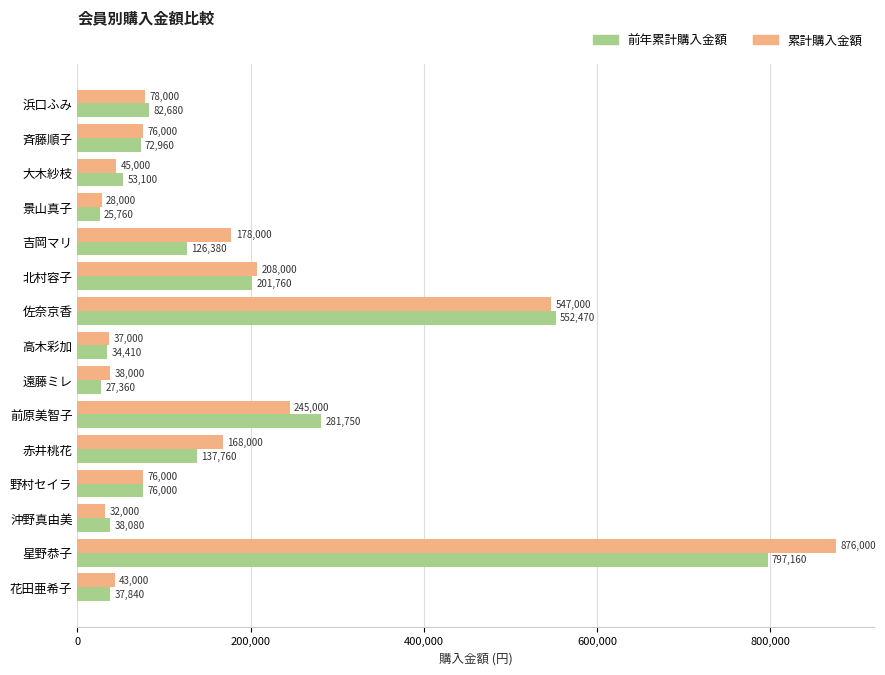

Rank the series by their average value, from highest to lowest.

累計購入金額, 前年累計購入金額